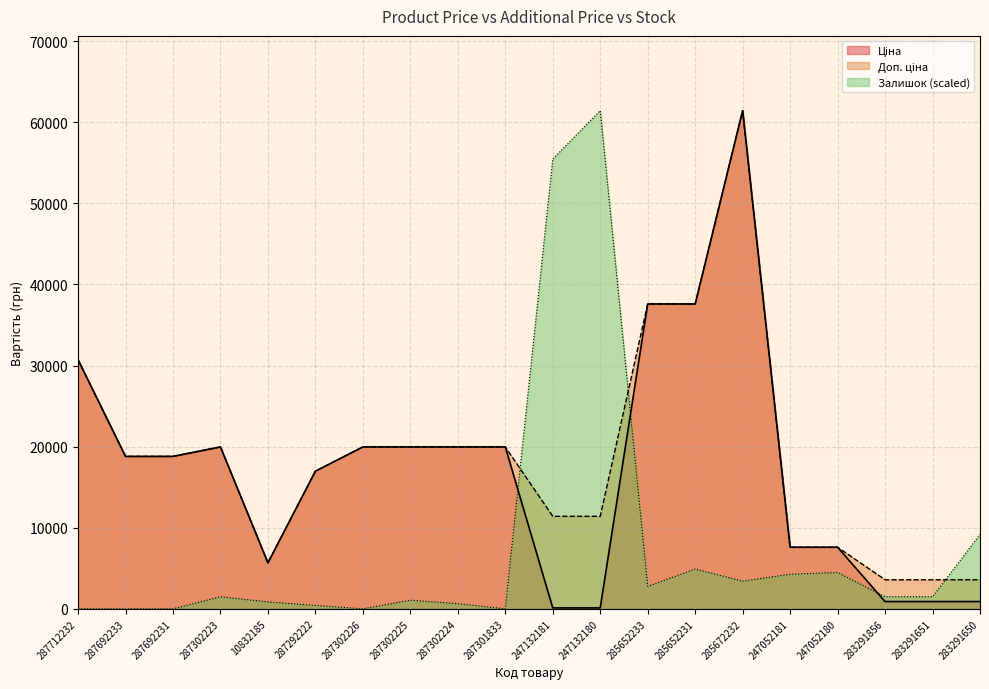

What is the maximum value shown in the chart?

61434.3